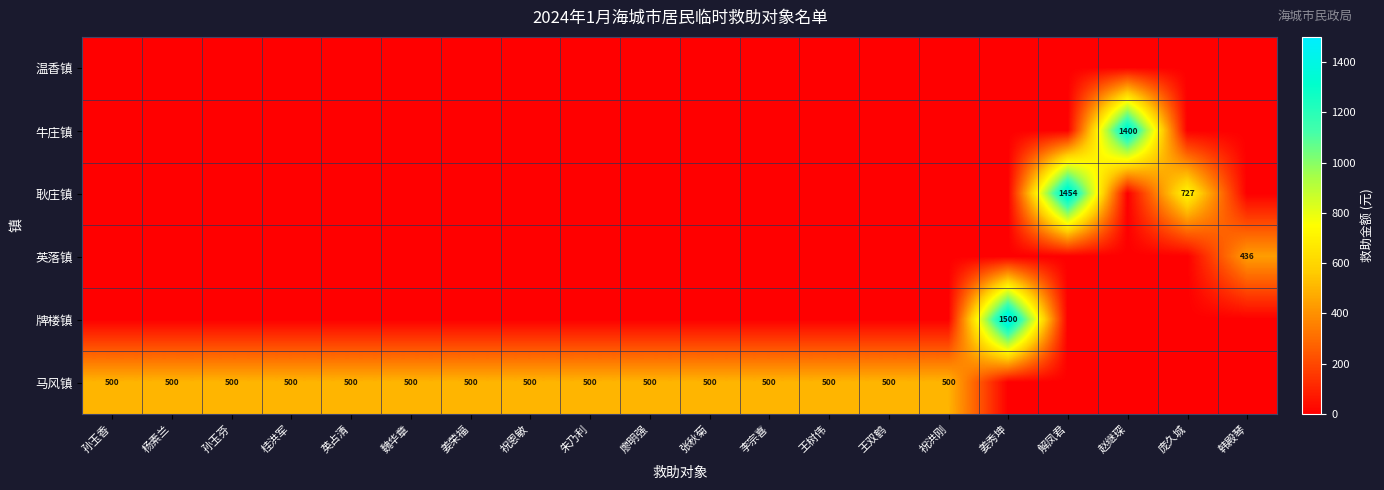

Between 韩殿琴 and 朱乃利, which is larger?

韩殿琴